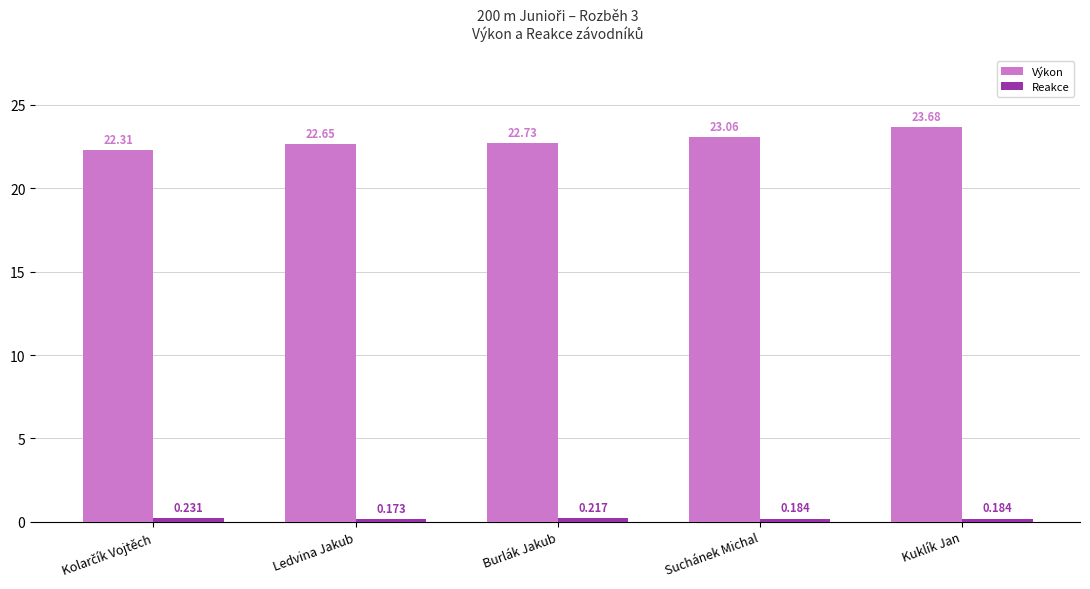

Which series has the largest range (max minus min)?

Výkon